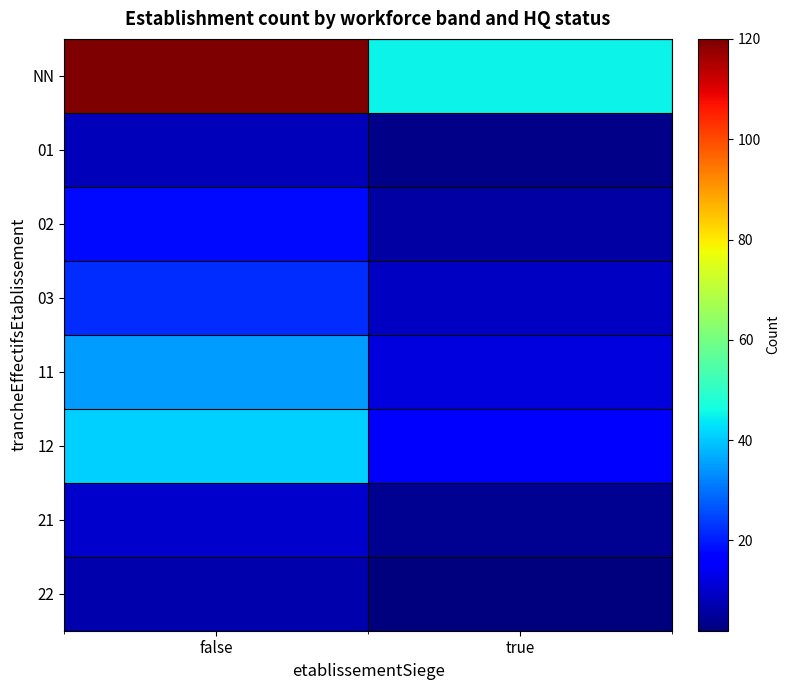

At which category does the chart reach its minimum across all series?

true